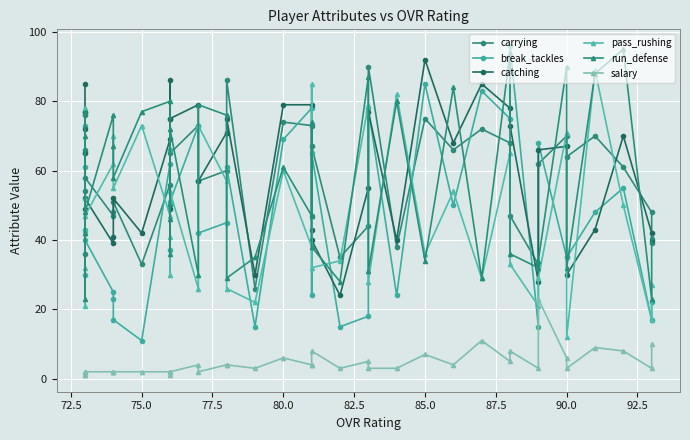

Which series has the largest total across all categories?

catching